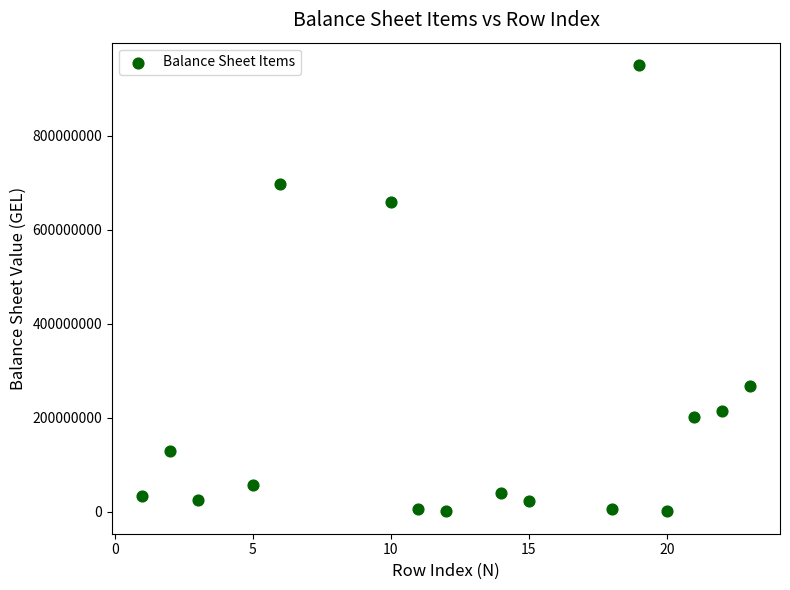

What Y value in the scatter plot is closest to 475222114?

659146935.3